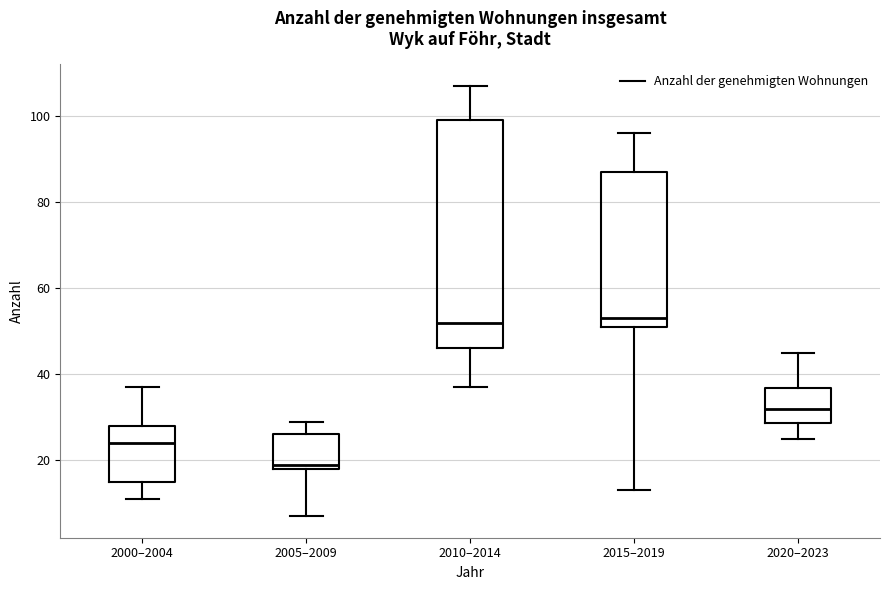

Which box is the tallest, from its lower edge to its upper edge?

2010–2014